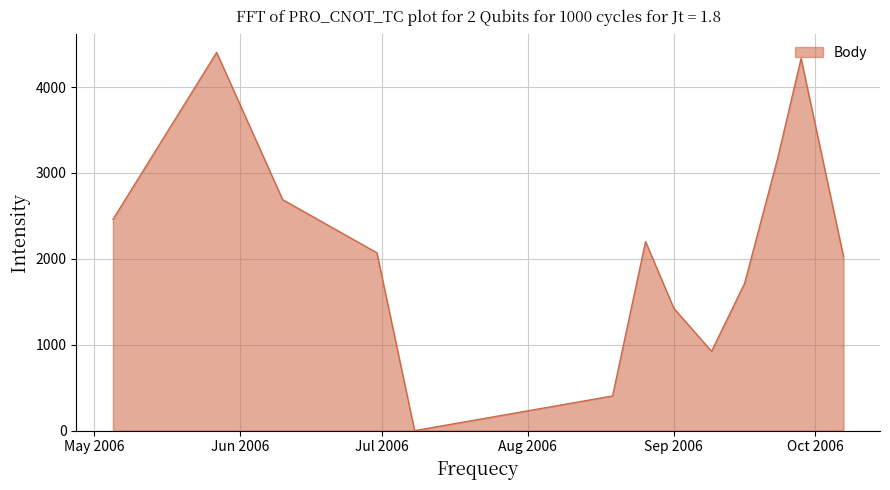

What is the greatest value displayed?

4404